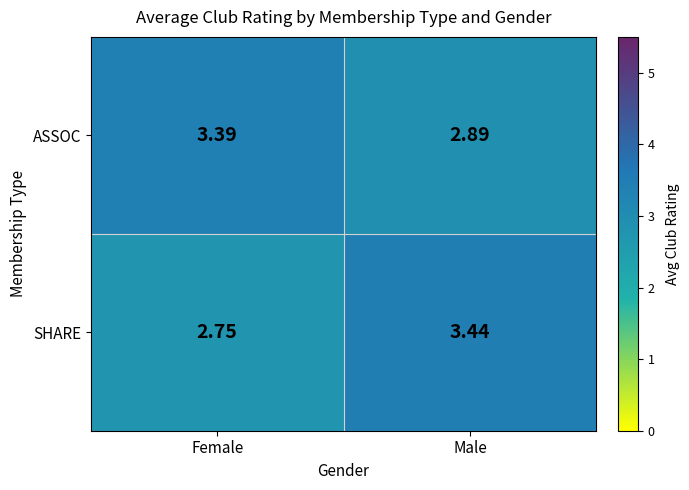

Where is SHARE nearest to the value 3?

Female